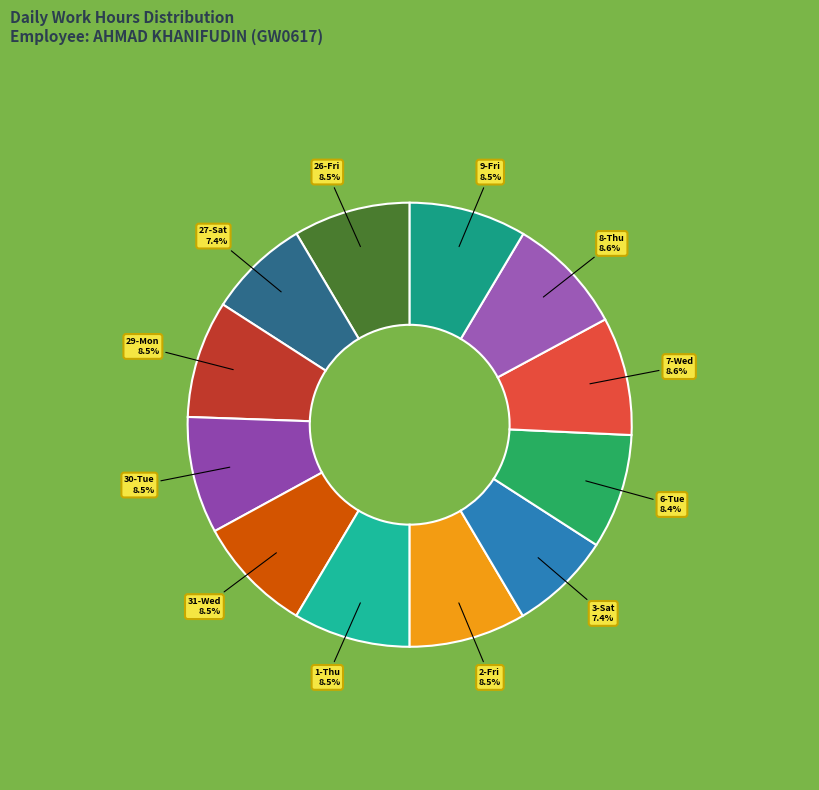

How many slices are in this pie chart?

12